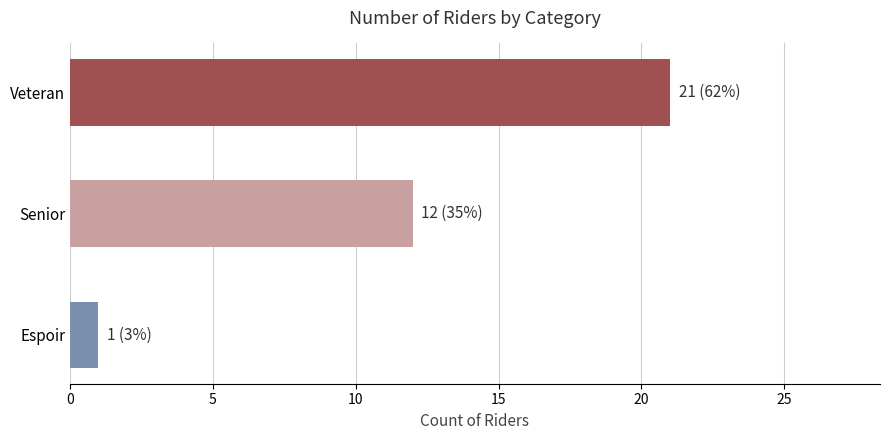

Which has a higher value, Espoir or Senior?

Senior